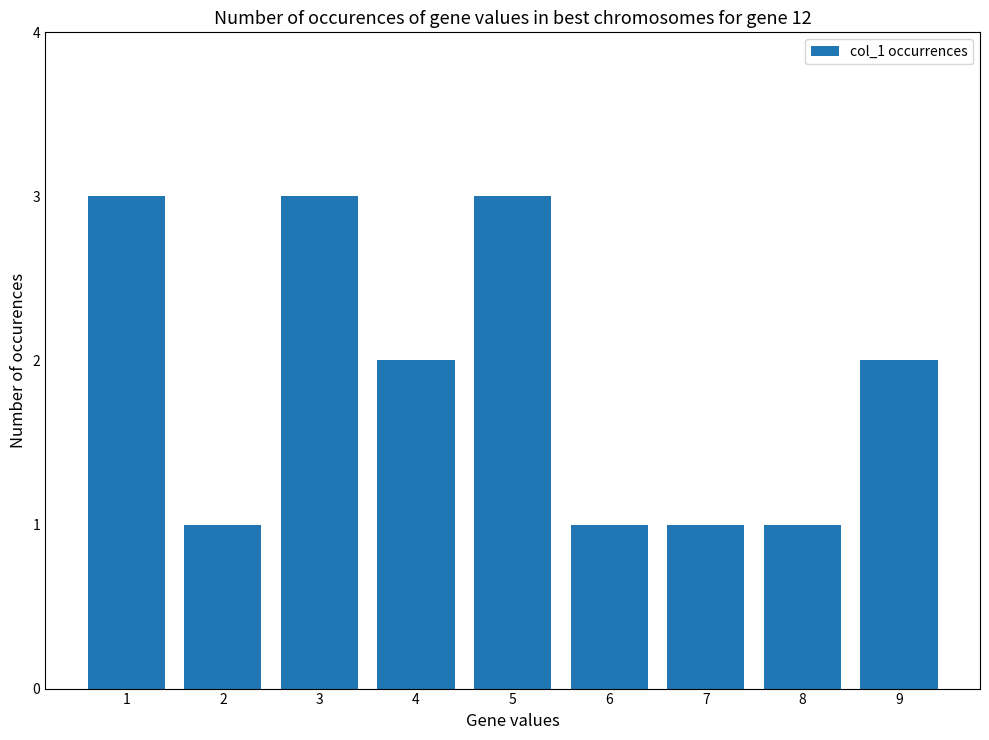

Is it true that the value at 6 is 0?

False